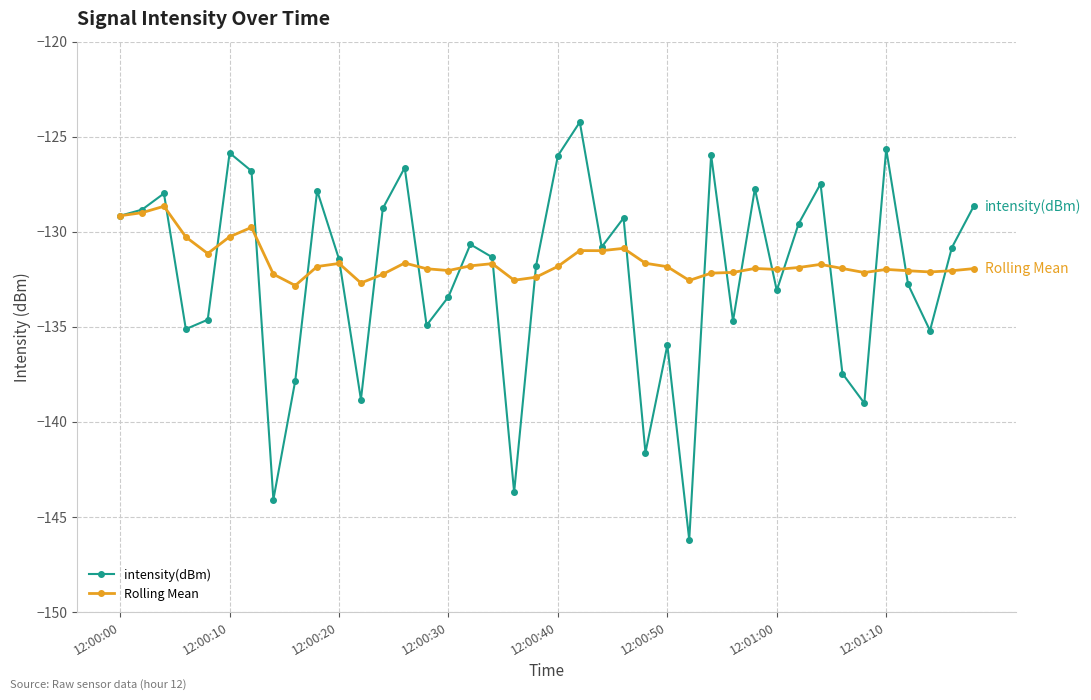

List the series in order of their peak value, highest first.

intensity(dBm), Rolling Mean